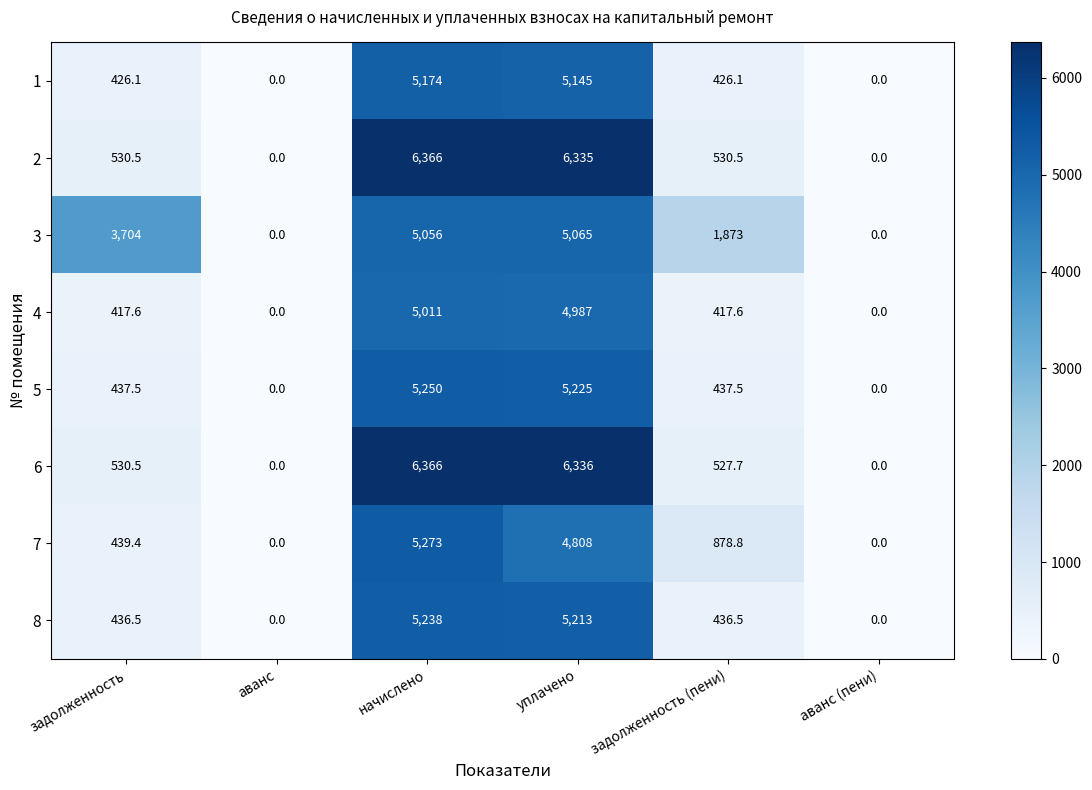

Where is 6 nearest to the value 3183?

задолженность